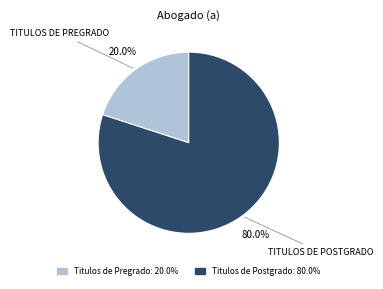

Does any single category account for the majority?

Yes